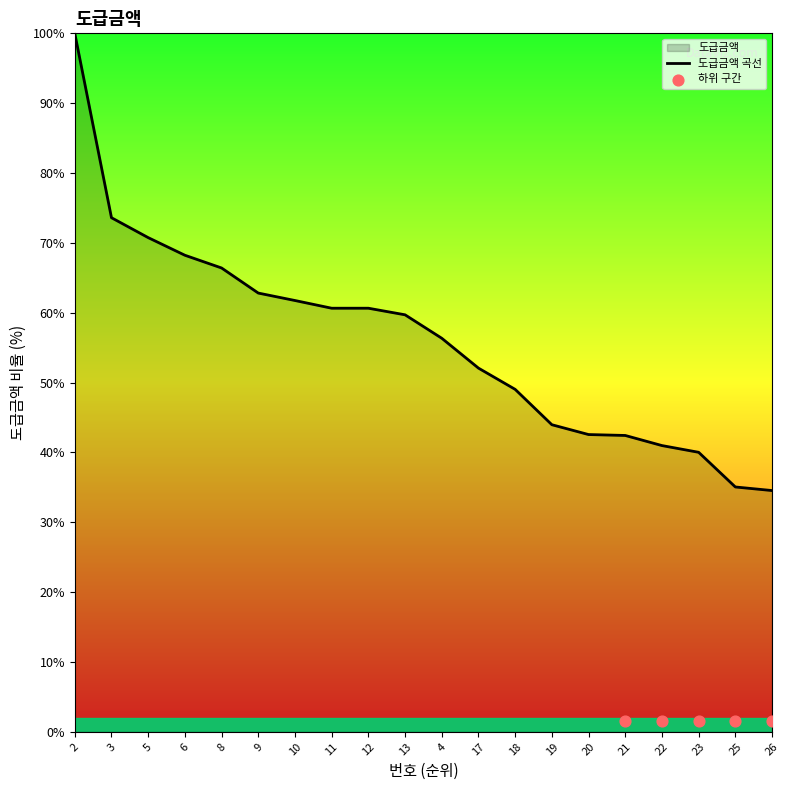

What is the ratio of the value at 13 to the value at 2?

0.6